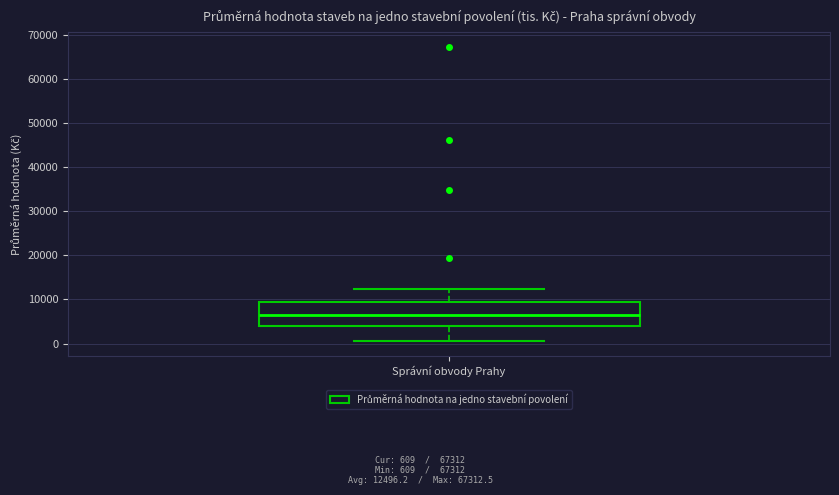

Transcribe this box plot: give where the median line is, the range the box spans, and where the two whiskers end, as read against the y-axis. The values are not printed on the chart, so give them approximately, as read against the axis.

median 6000, box 4000 to 9000, whiskers 1000 to 12000